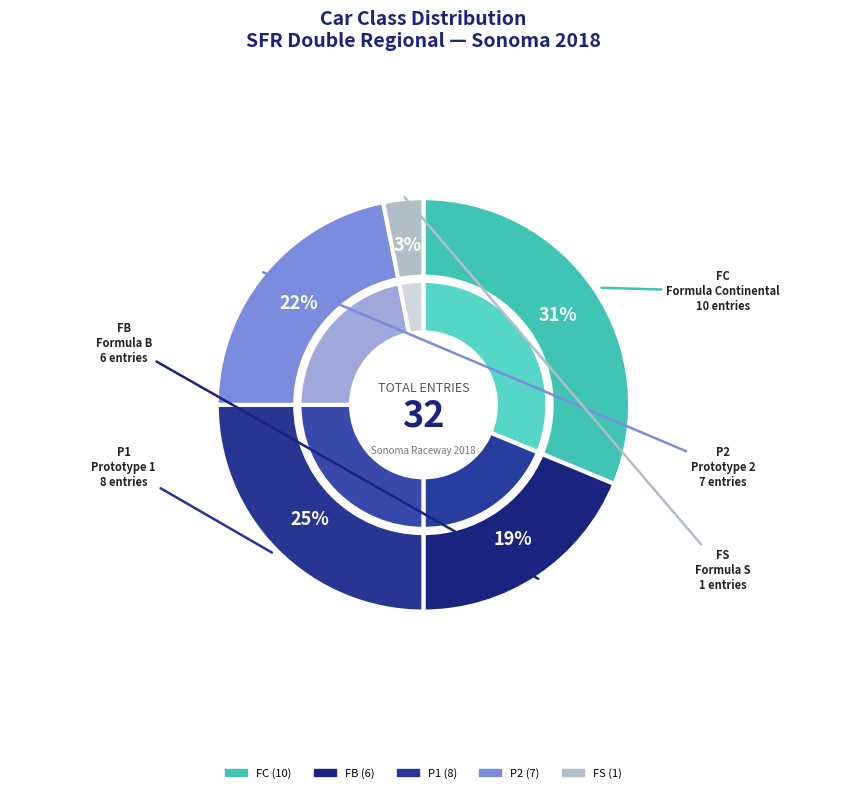

How much of the chart is everything except P1?

75.0%